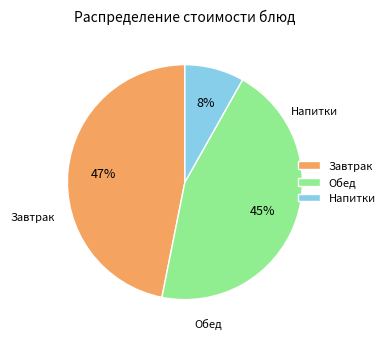

How many segments does this pie chart have?

3